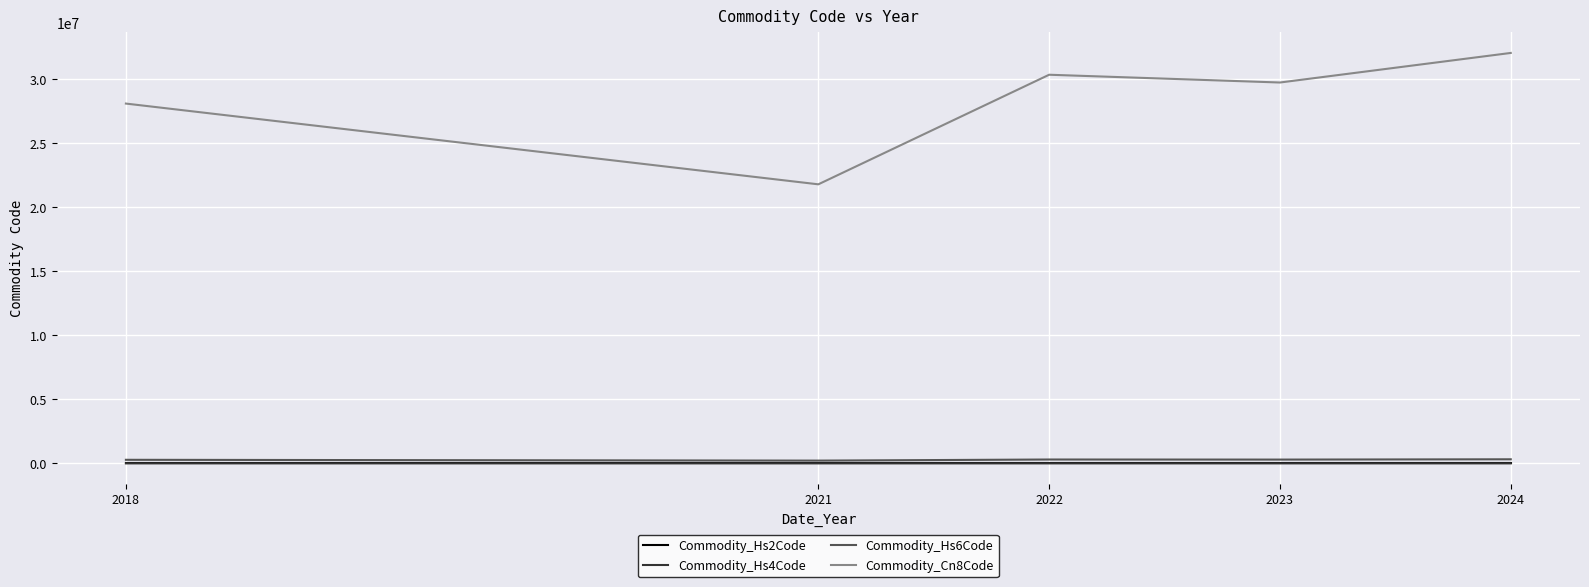

How many lines are shown in the chart?

4